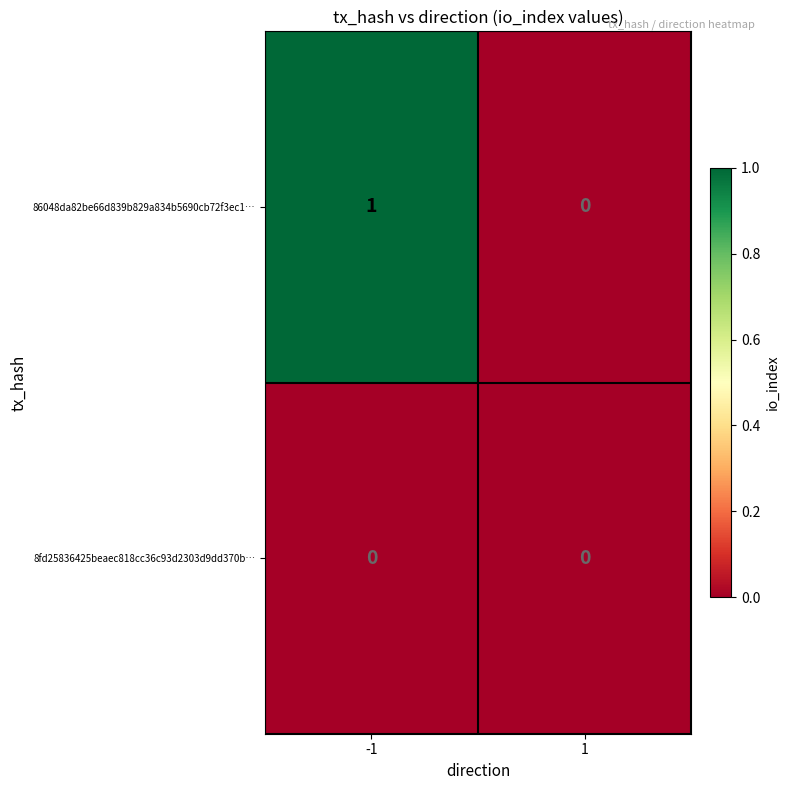

Reading left to right, transcribe all the data shown in this chart.

86048da82be66d839b829a834b5690cb72f3ec1…: 1	0
8fd25836425beaec818cc36c93d2303d9dd370b…: 0	0